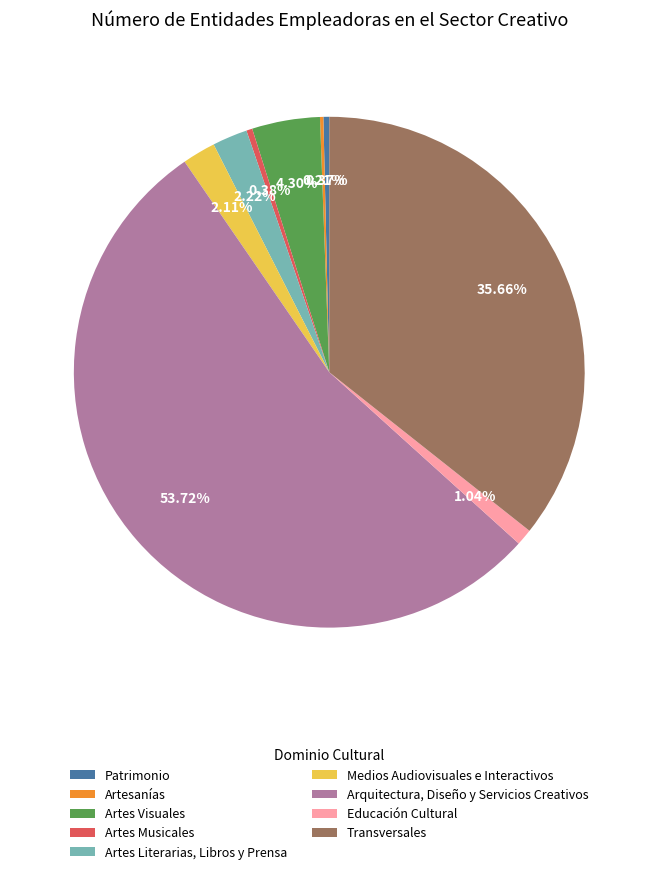

To the nearest percent, what is the average slice percentage?

11%